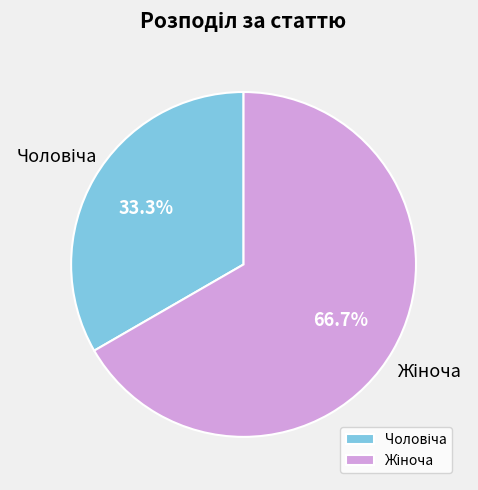

Is there a majority slice in this chart?

Yes